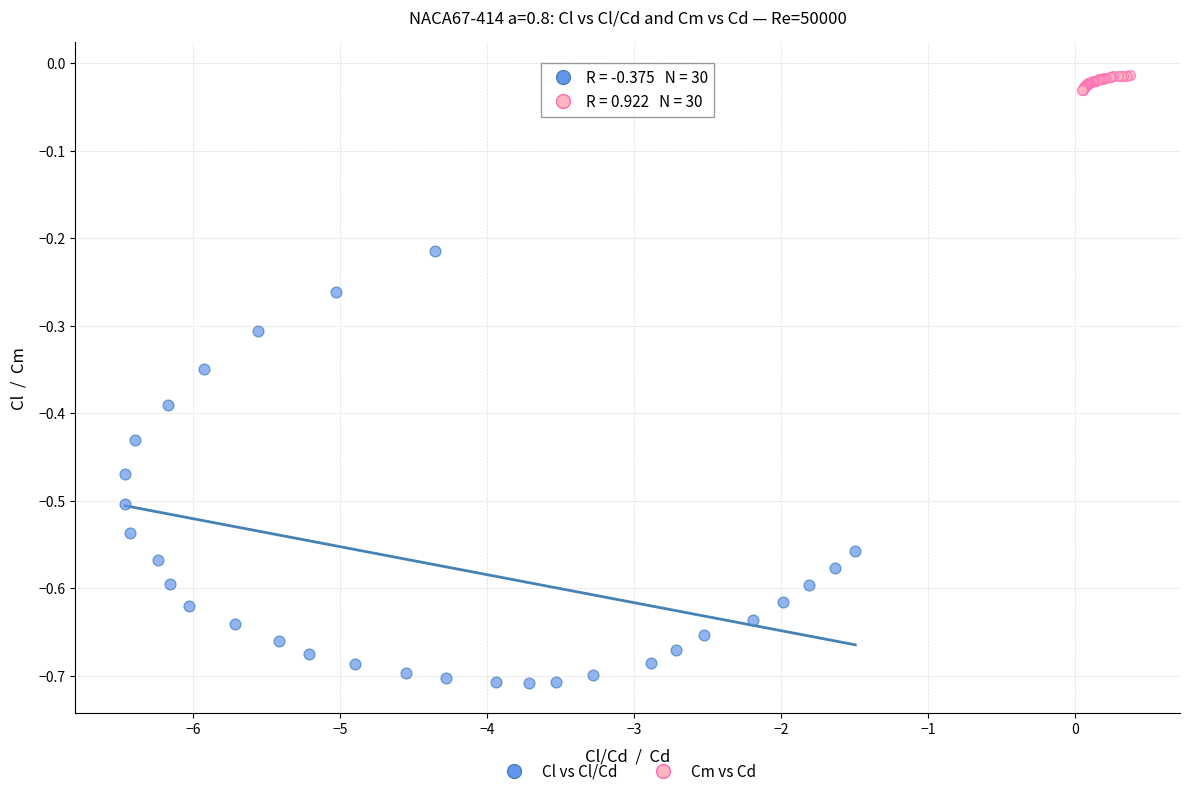

Which series contains the highest Y value?

Cm vs Cd